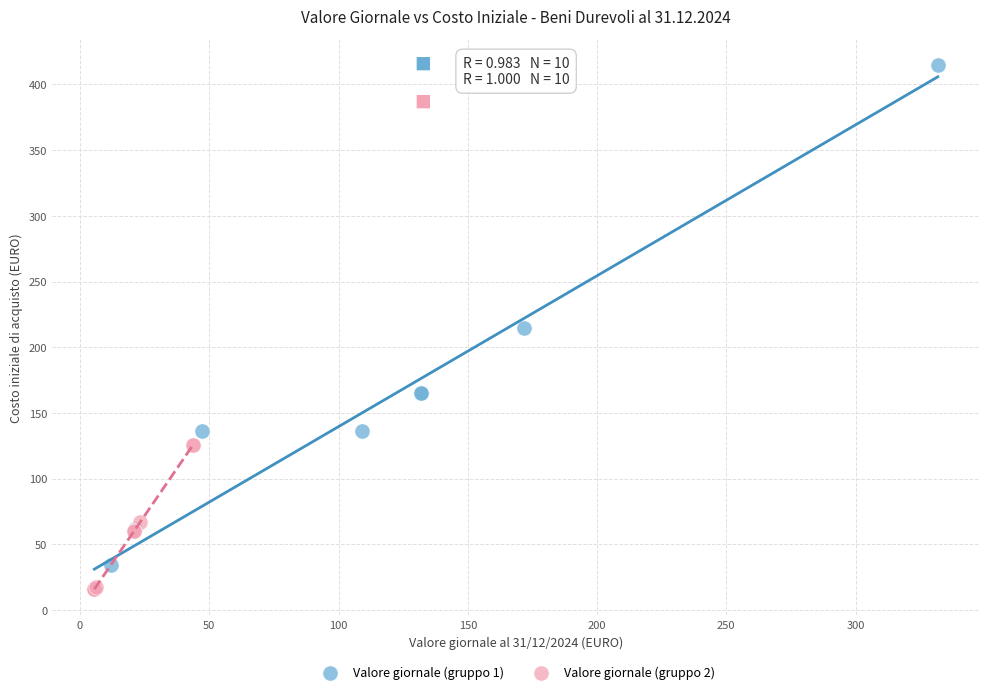

Which series contains the highest Y value?

Valore giornale (gruppo 1)